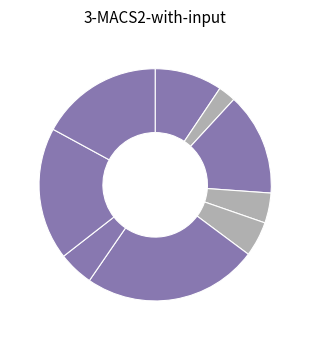

Which slice is the largest?

Omaha South